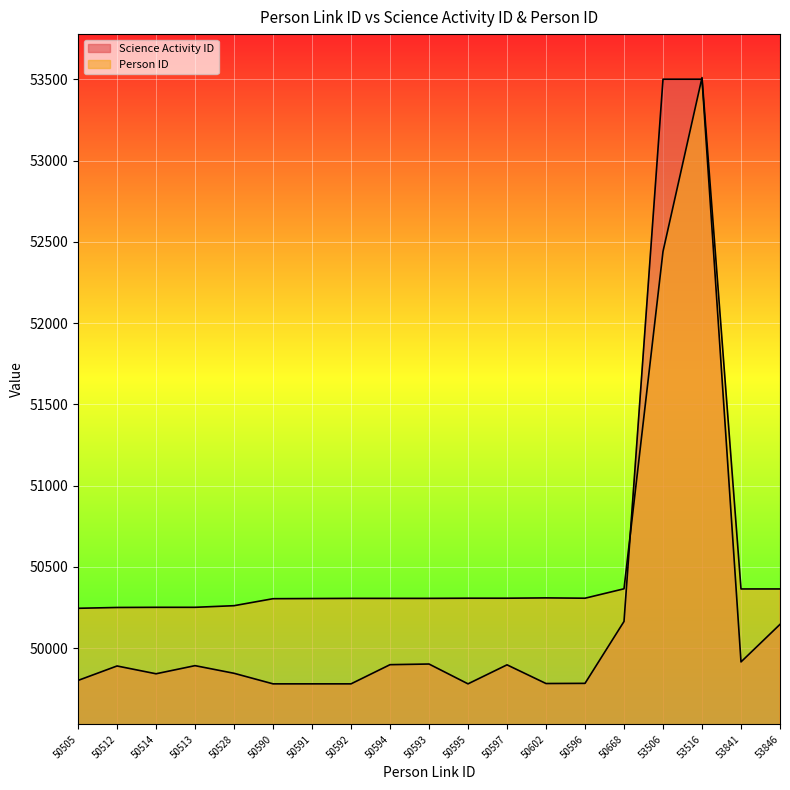

How many interior local peaks does the Science Activity ID series have?

4